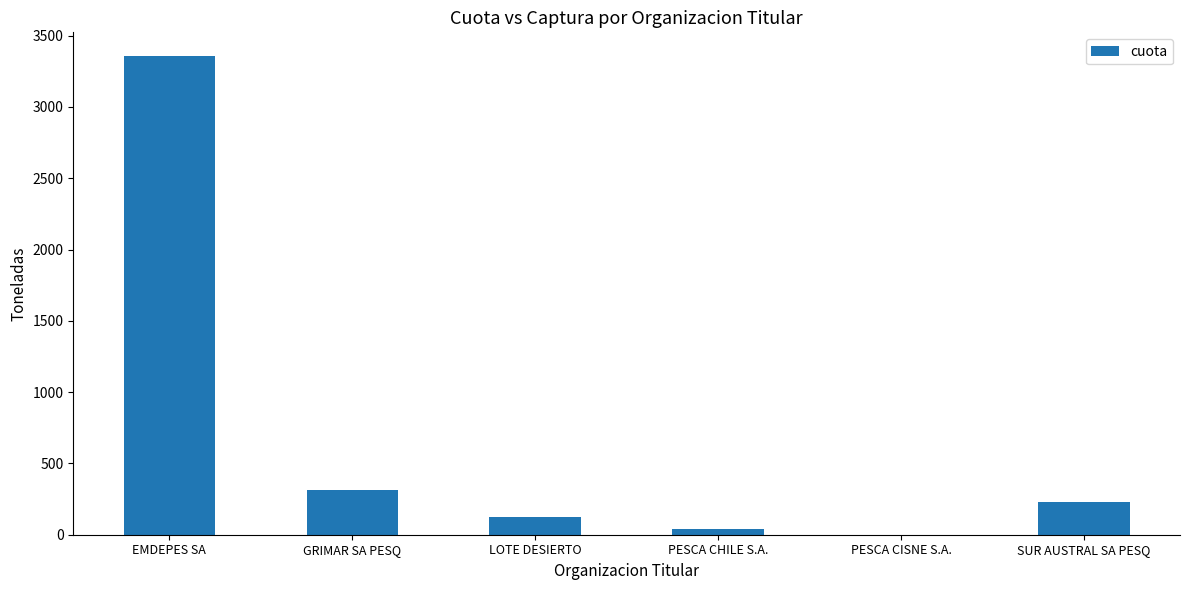

Which category has the highest value across all series?

EMDEPES SA